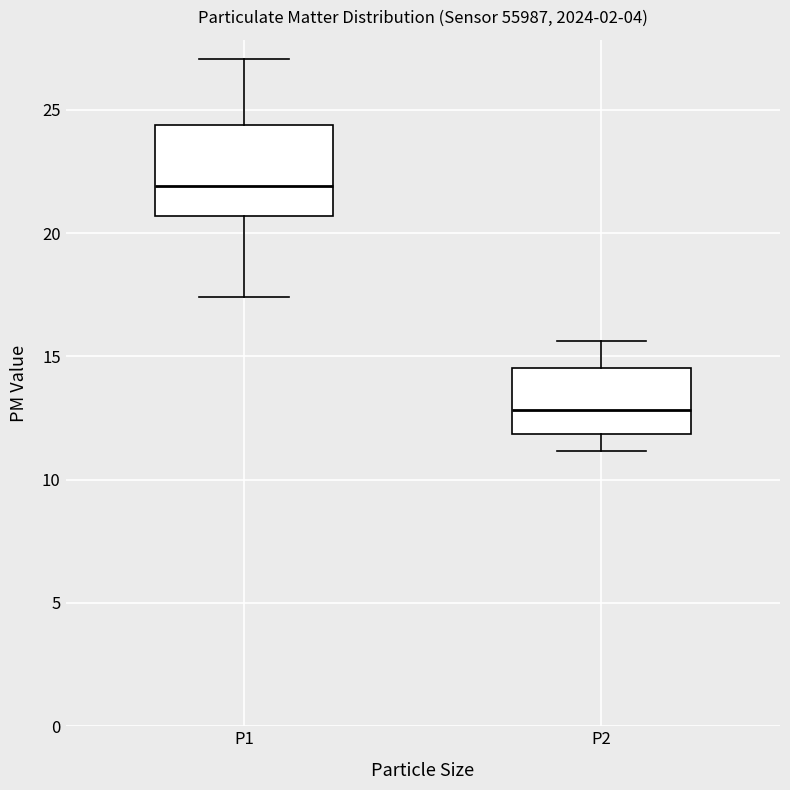

Where does the median line of the box for P2 sit on the y-axis? The values are not printed on the chart, so give them approximately, as read against the axis.

13.0